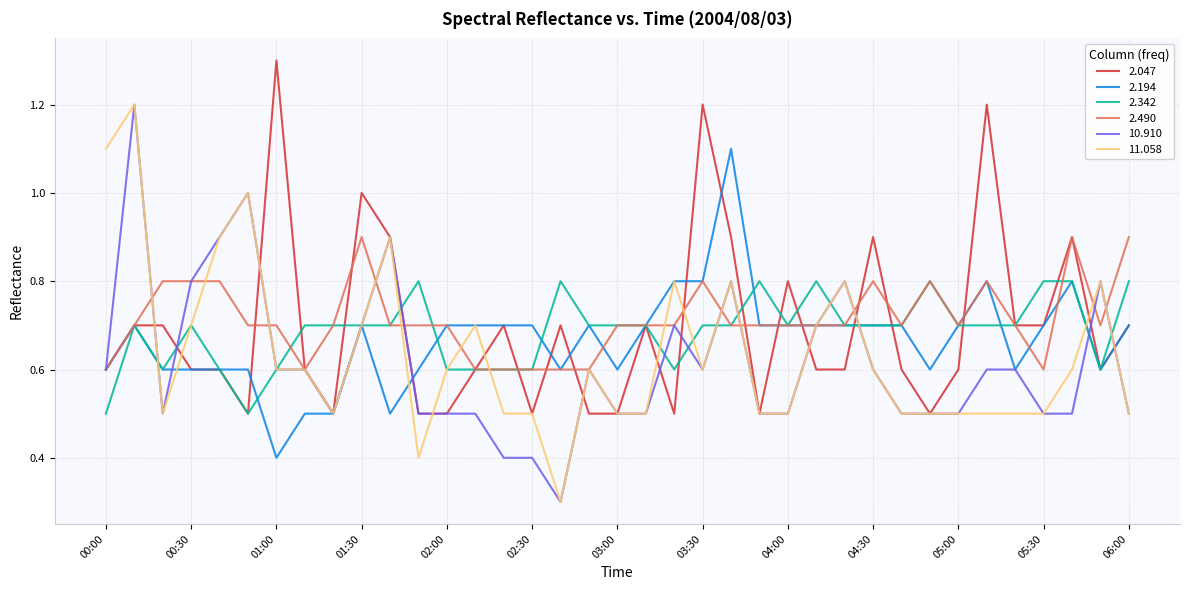

What is the minimum value for 2.194?

0.4